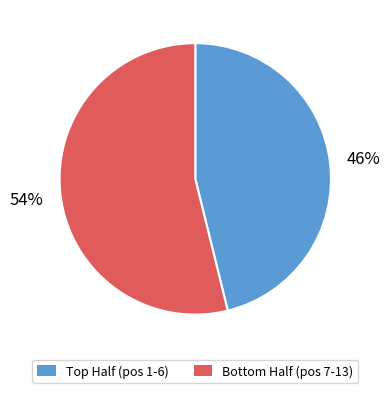

Is there any slice that represents more than half of the pie?

Yes